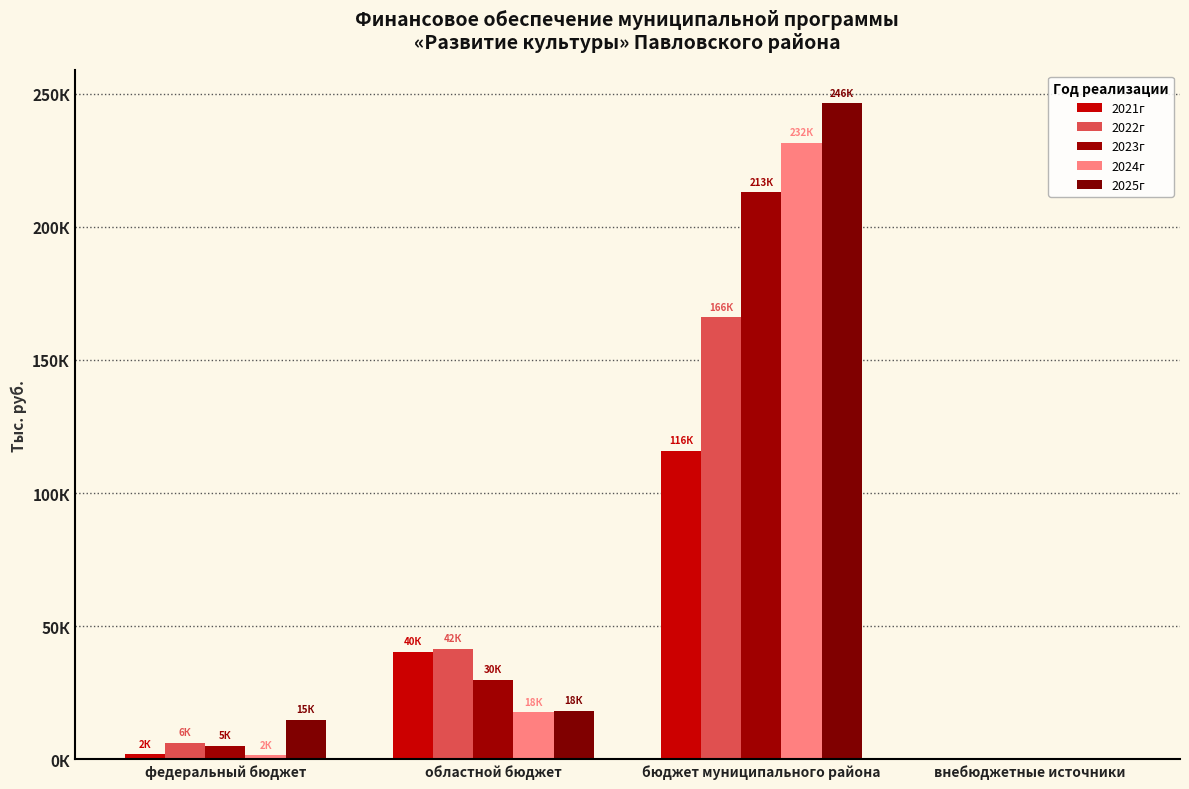

Read the 2023г value at областной бюджет.

29979.8